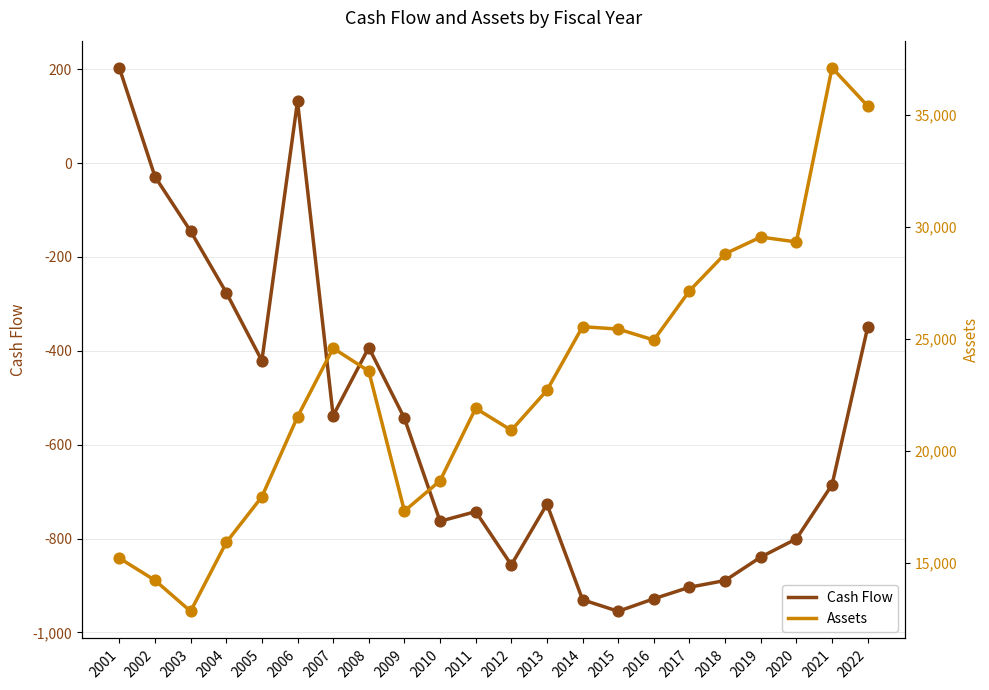

Is the value of Cash Flow at 2018 greater than the value of Assets at 2002?

No